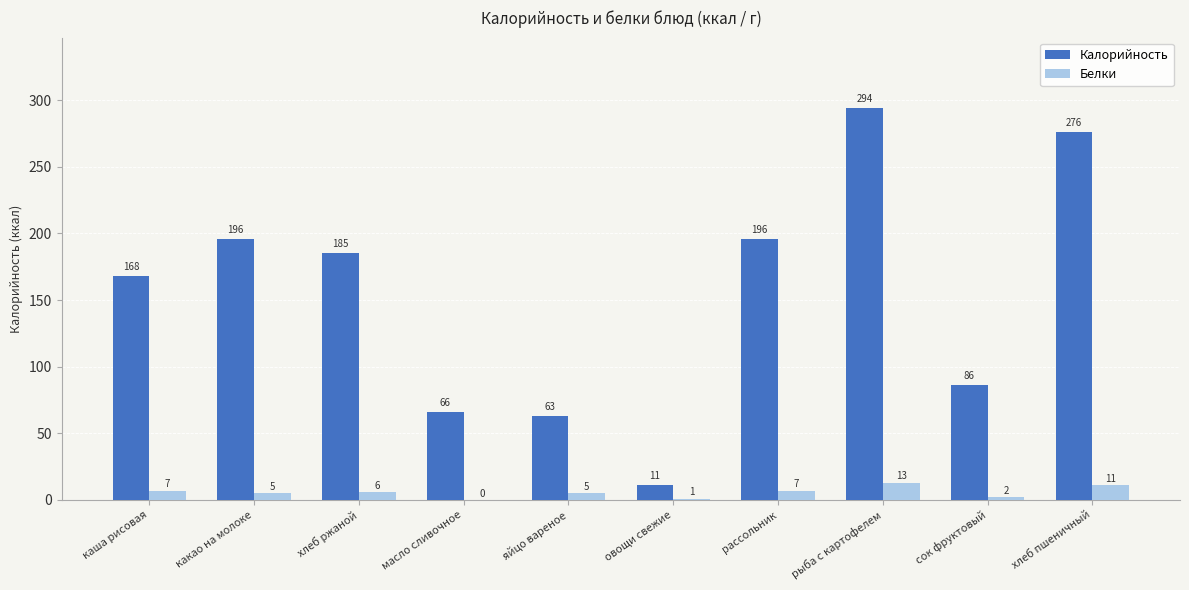

Which label corresponds to the largest value in the chart?

рыба с картофелем